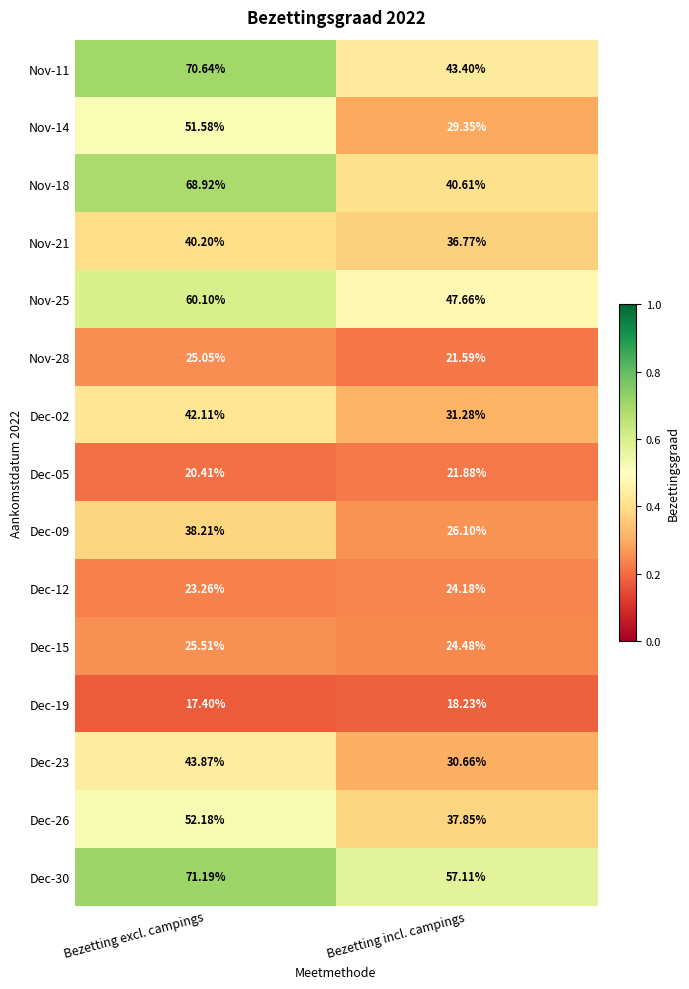

Between Bezetting excl. campings and Bezetting incl. campings, which series saw the biggest shift?

Nov-18